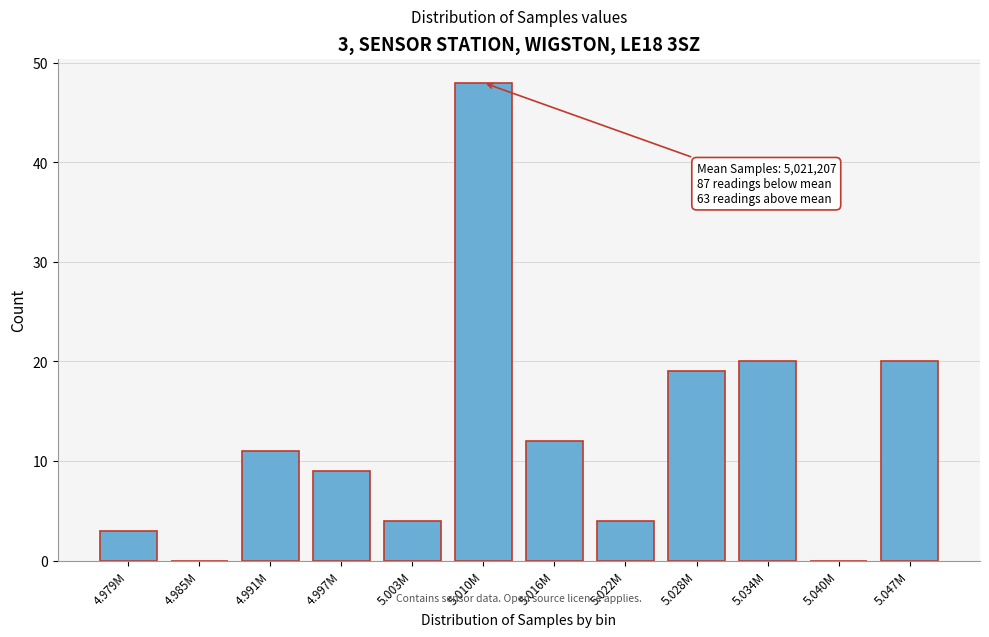

Reading left to right, list all the values displayed in this chart.

4.979M=3	4.985M=0	4.991M=11	4.997M=9	5.003M=4	5.010M=48	5.016M=12	5.022M=4	5.028M=19	5.034M=20	5.040M=0	5.047M=20